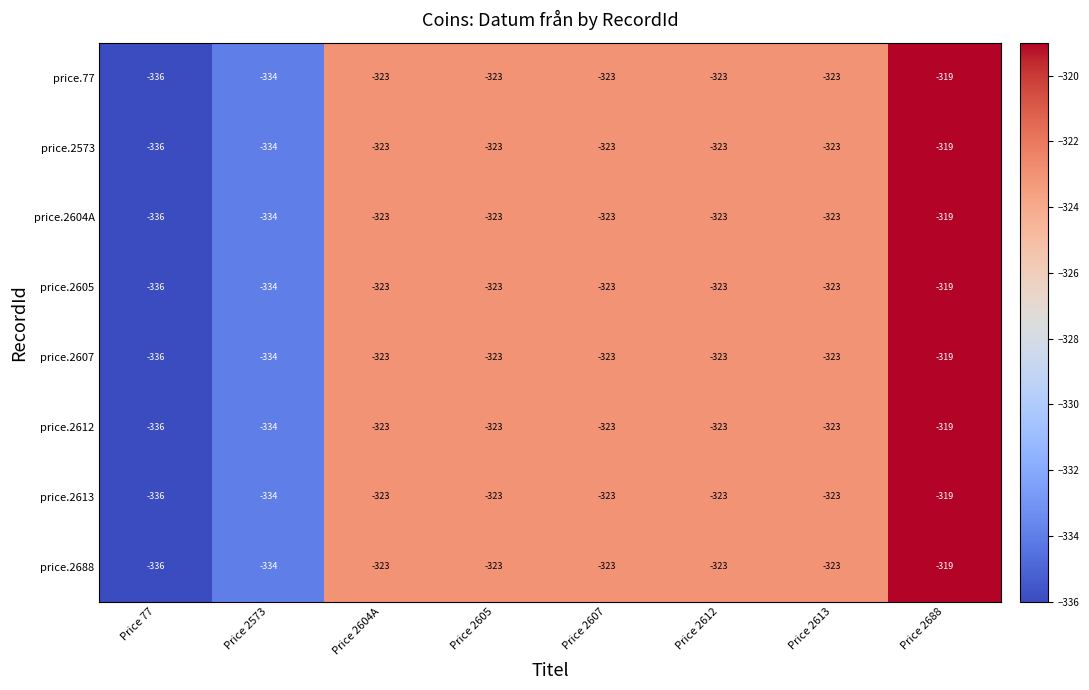

What is the minimum value shown in the chart?

-336